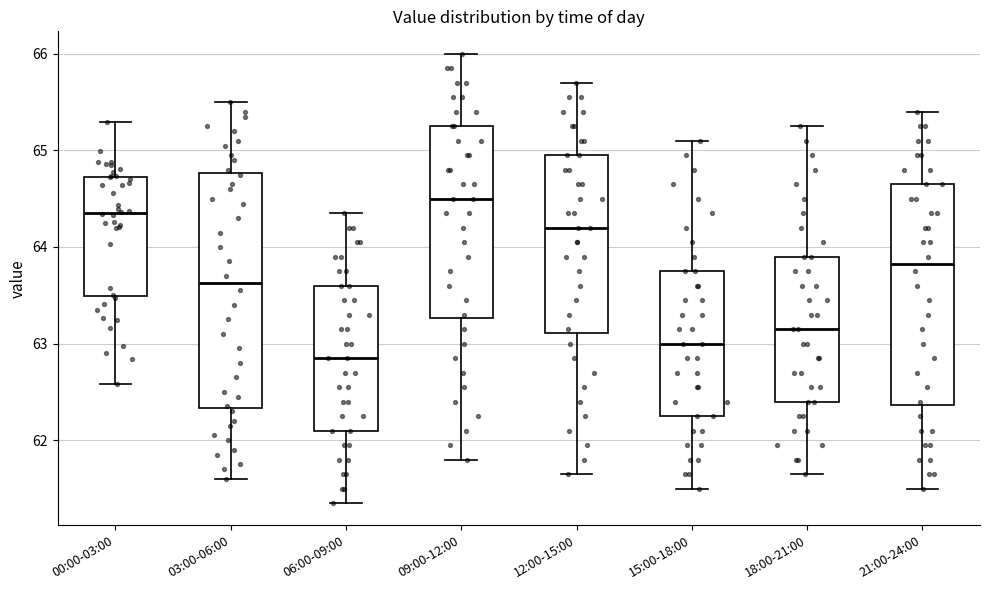

Which box has the lowest median line?

06:00-09:00